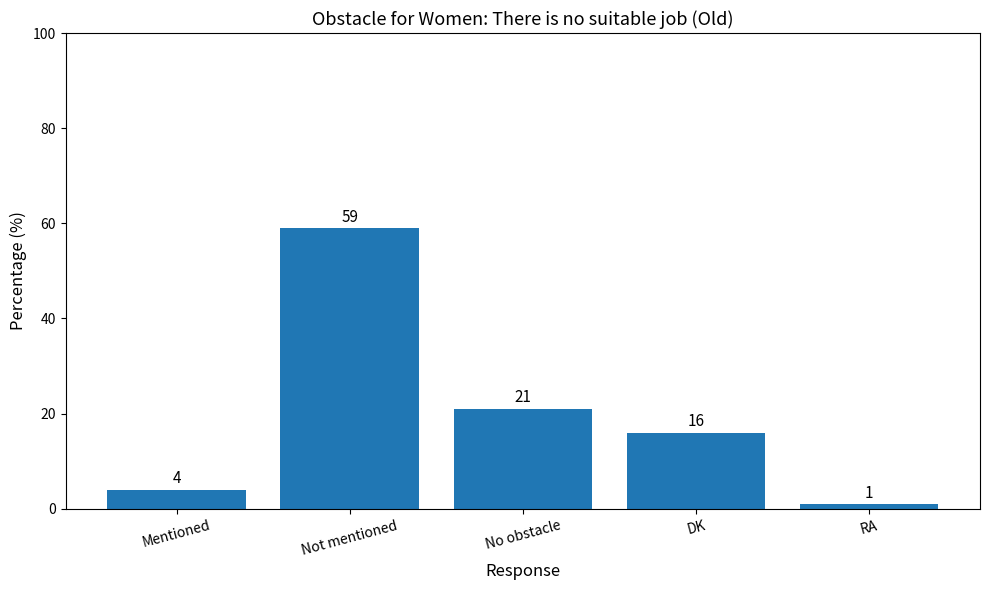

Which has a higher value, No obstacle or Not mentioned?

Not mentioned